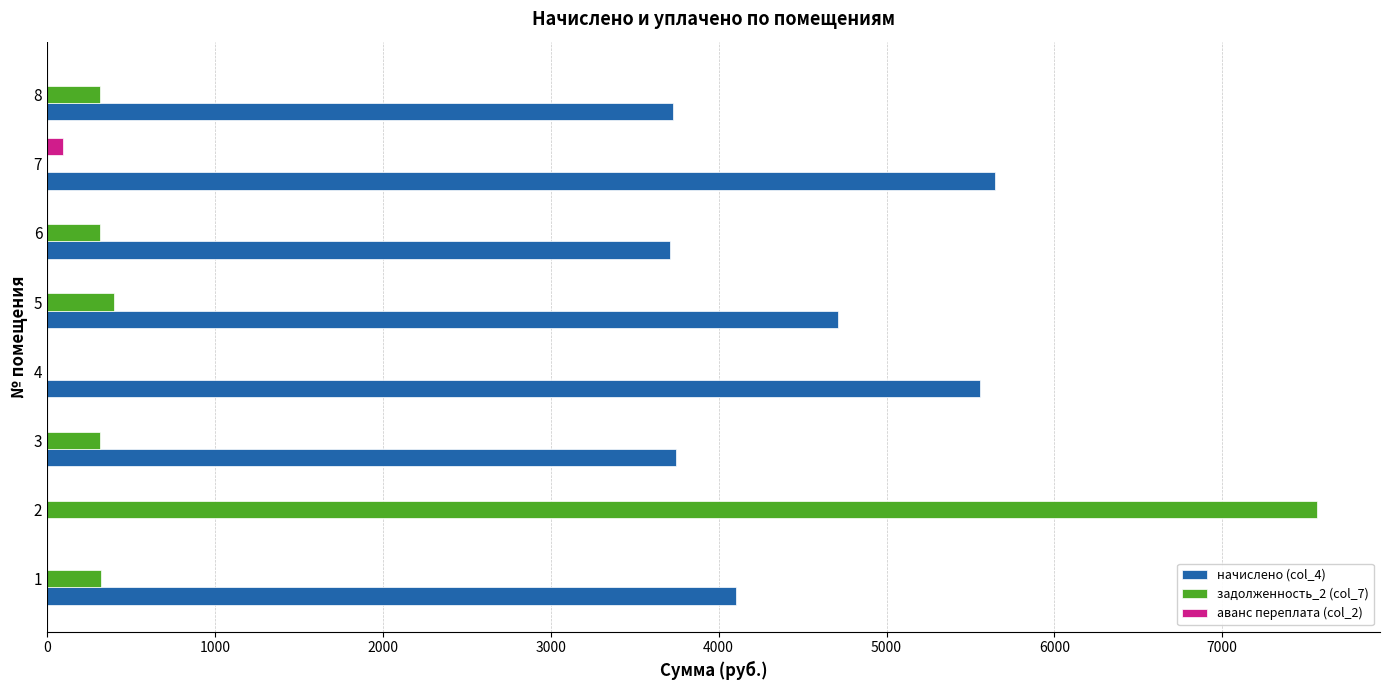

What is the sum of all аванс переплата (col_2) values?

92.1